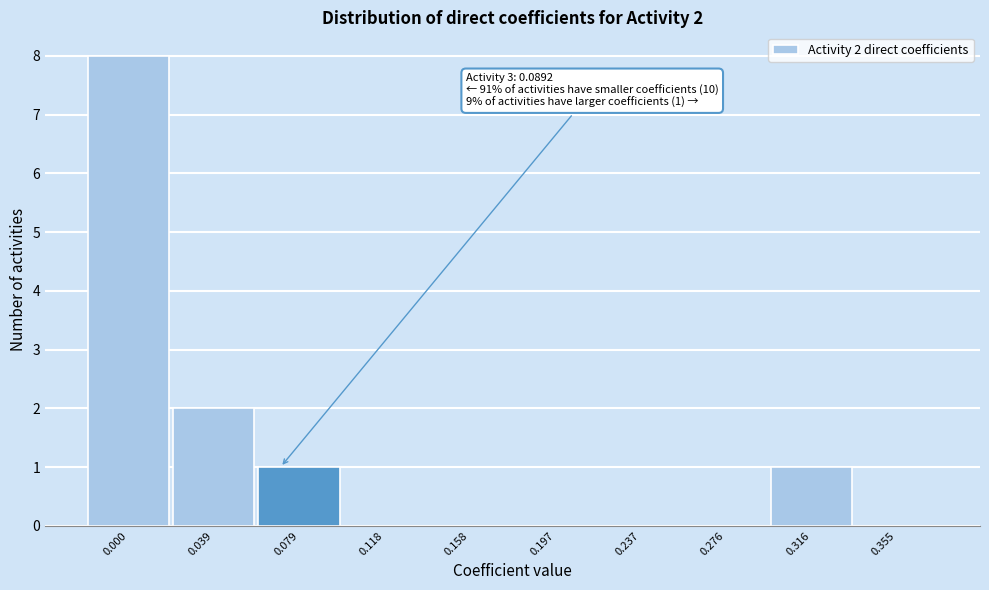

Reading left to right, transcribe all the data shown in this chart.

0.000=8	0.039=2	0.079=1	0.118=0	0.158=0	0.197=0	0.237=0	0.276=0	0.316=1	0.355=0